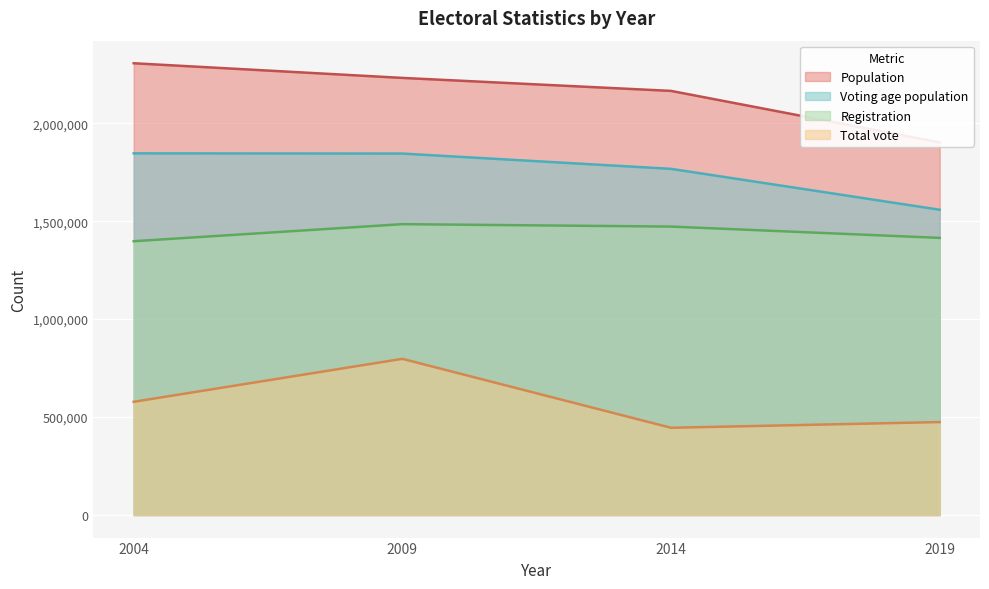

True or false: Registration and Total vote intersect in this chart.

False